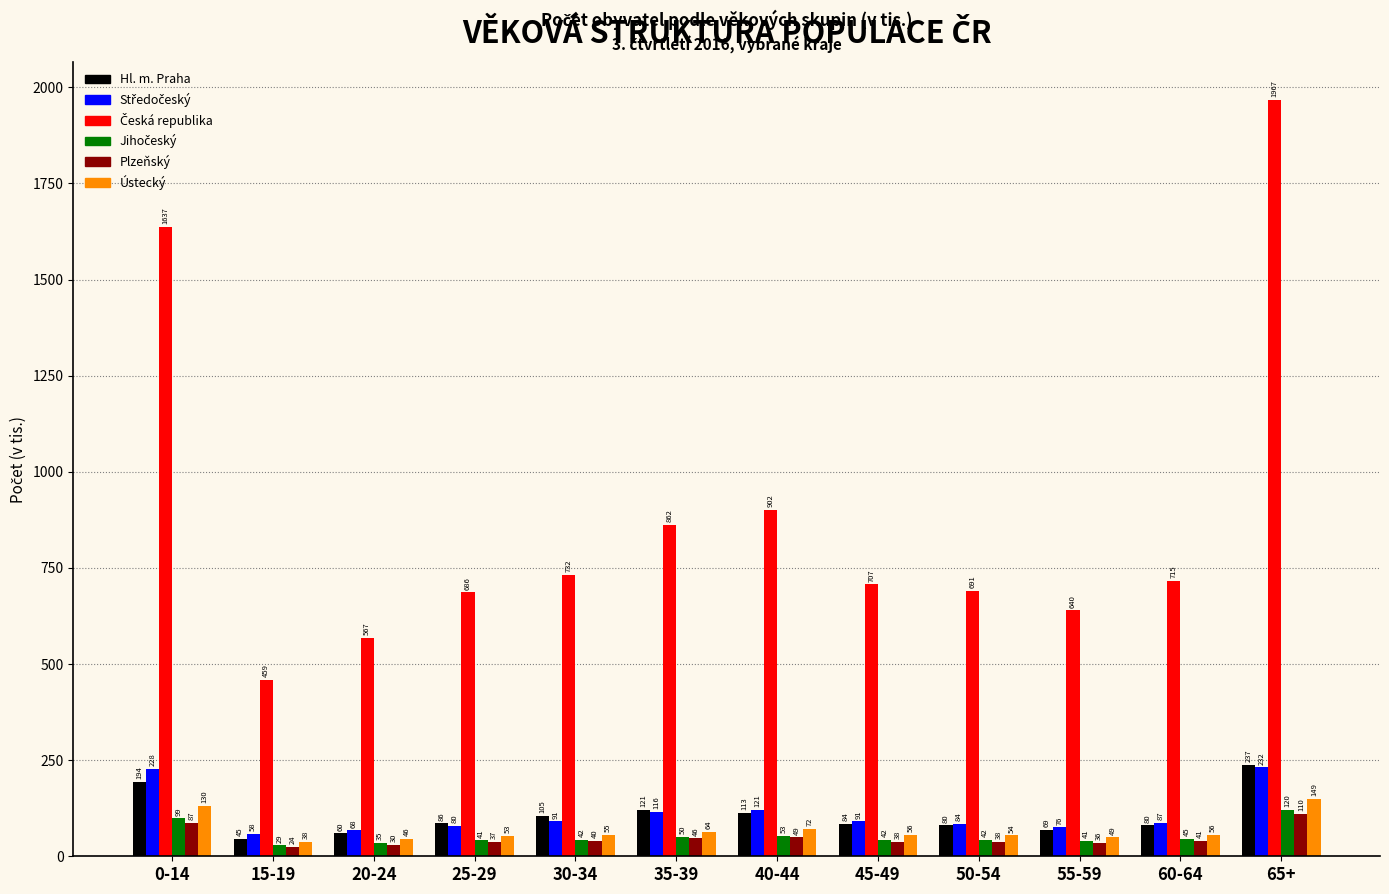

At which label is Ústecký closest to 93?

40-44